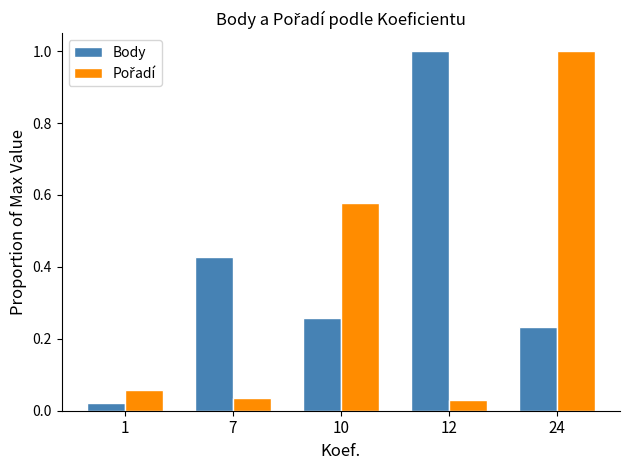

Count the number of categories in the chart.

5